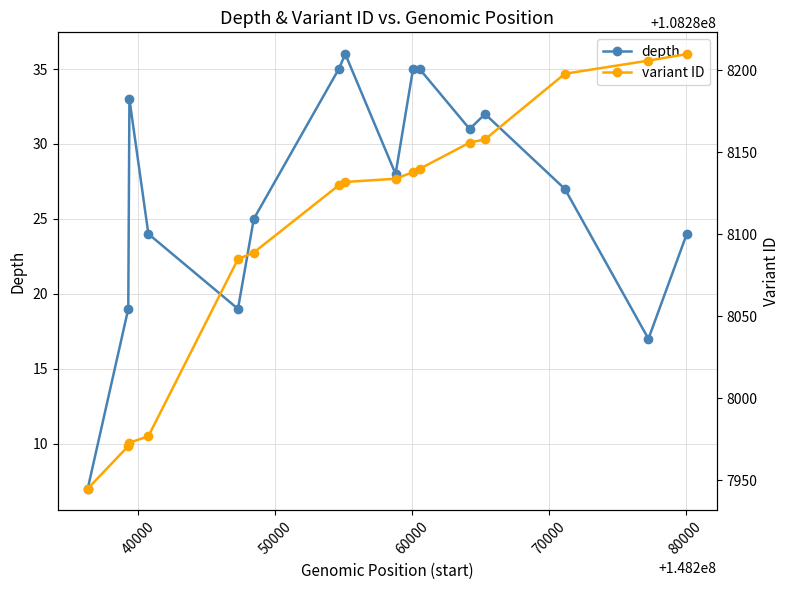

What is the value of the depth point at the 8th from the left?

36